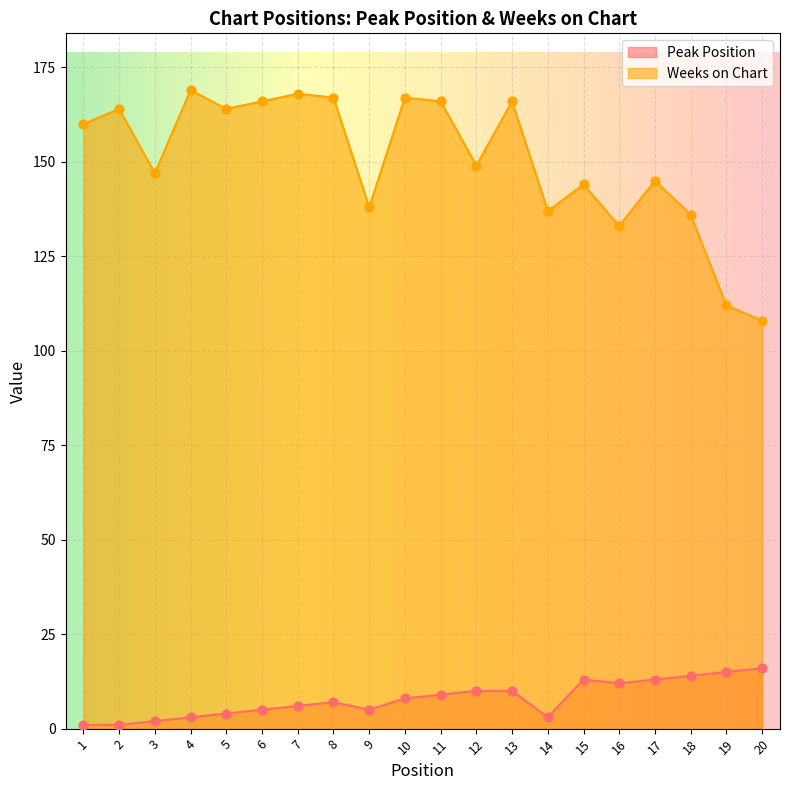

Which series contains the highest Y value?

Weeks on Chart